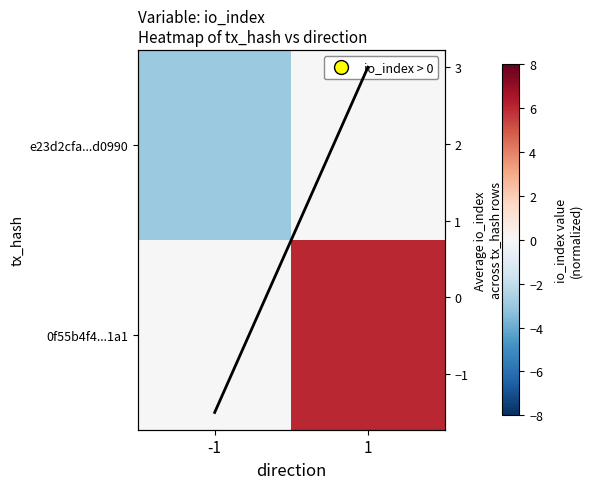

At how many categories does at least one series exceed 4?

1